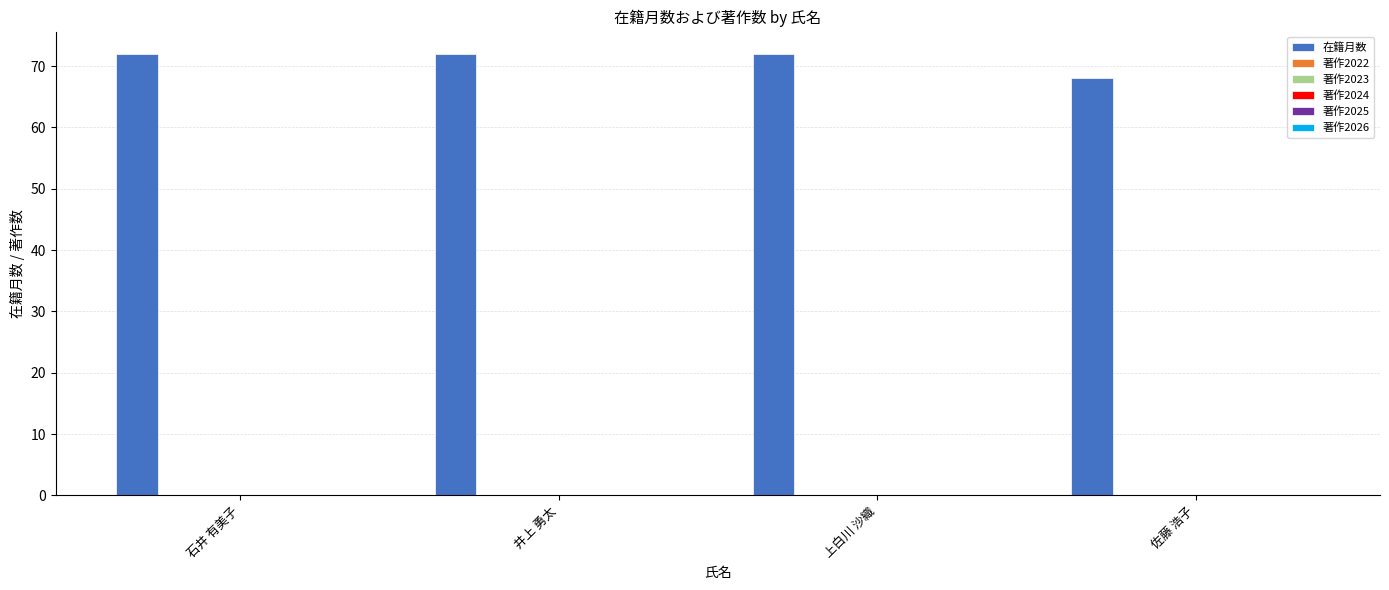

What is the sum of all values?

284